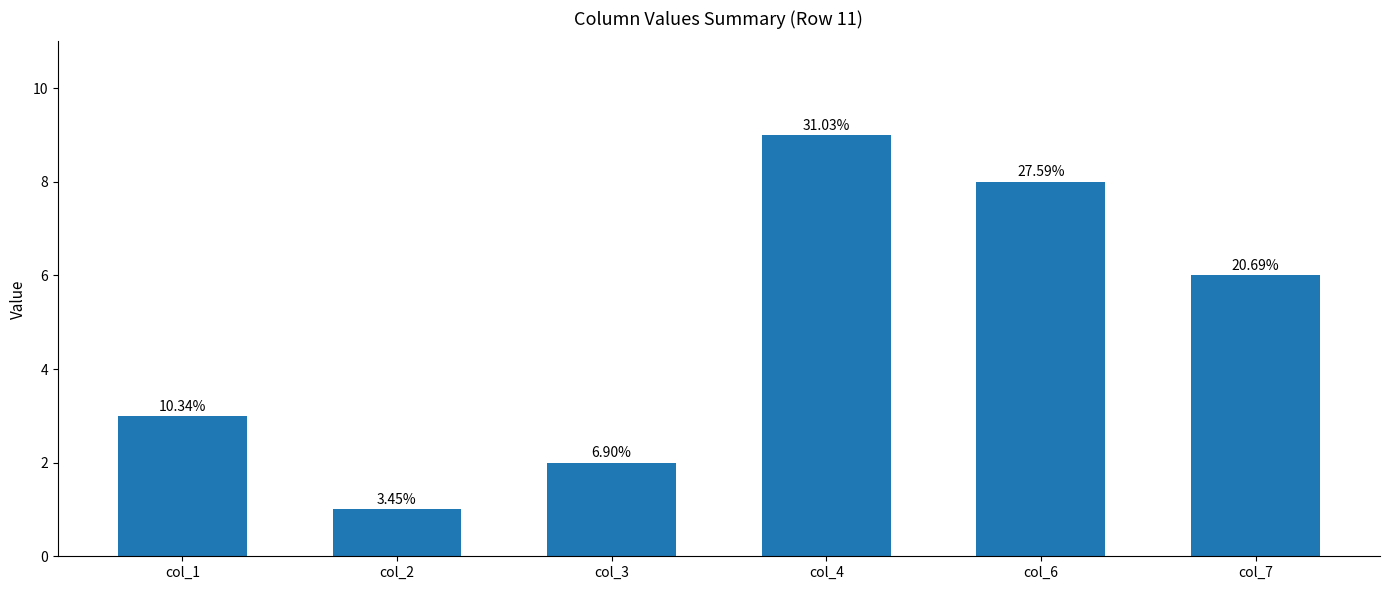

Are the bars horizontal?

No